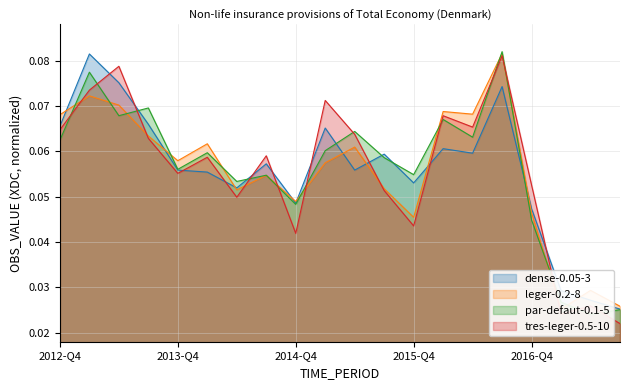

At which category does the chart reach its minimum across all series?

2017-Q3